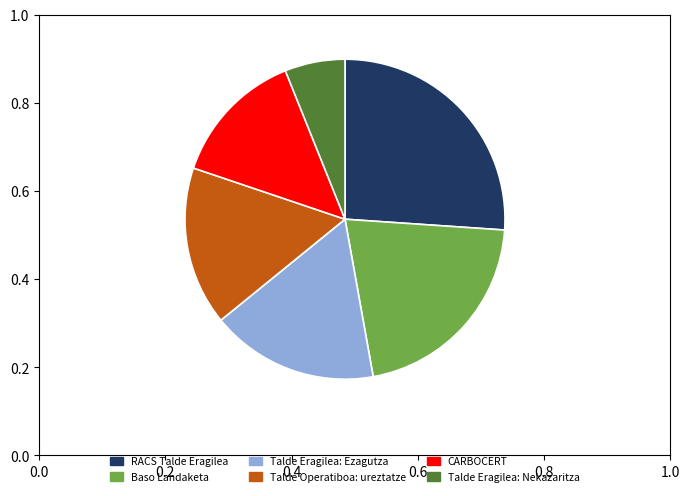

Which slice is the largest?

RACS Talde Eragilea